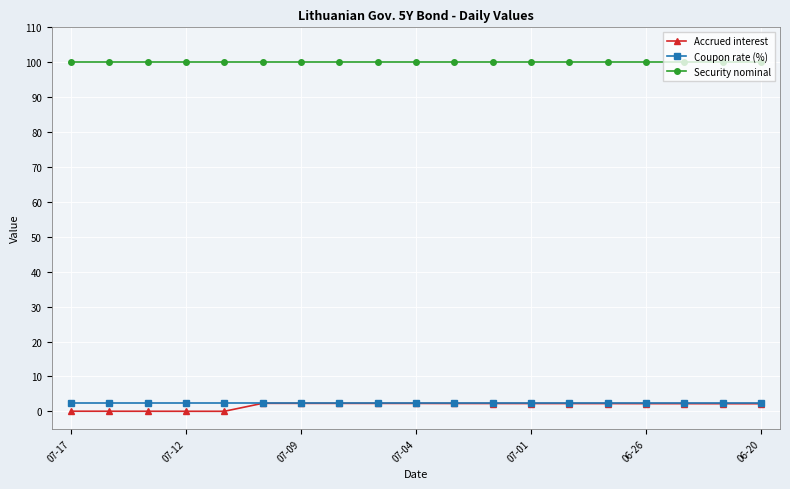

True or false: Coupon rate (%) and Security nominal cross at least once.

False